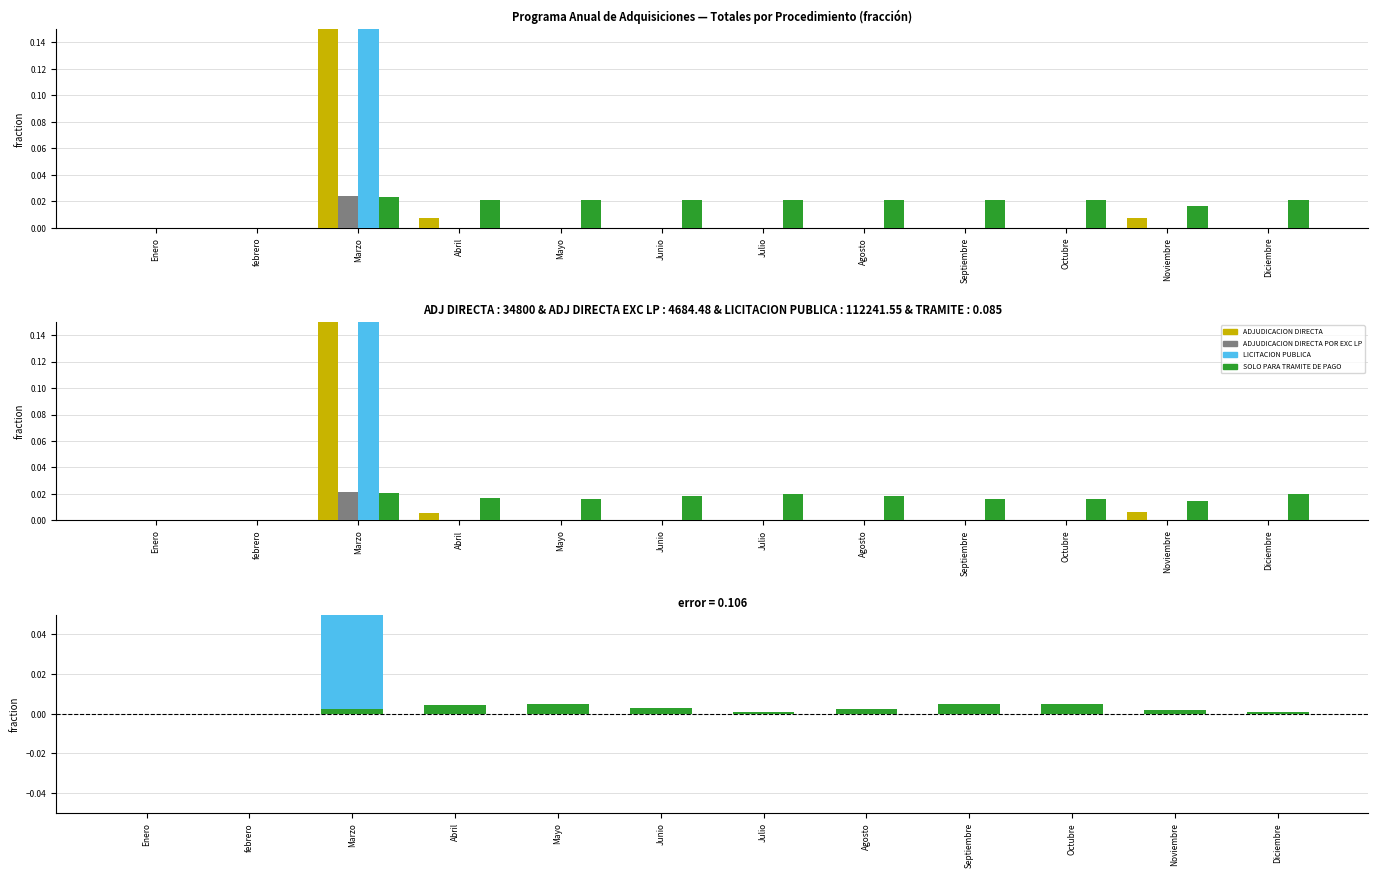

How many series are shown in this chart?

4